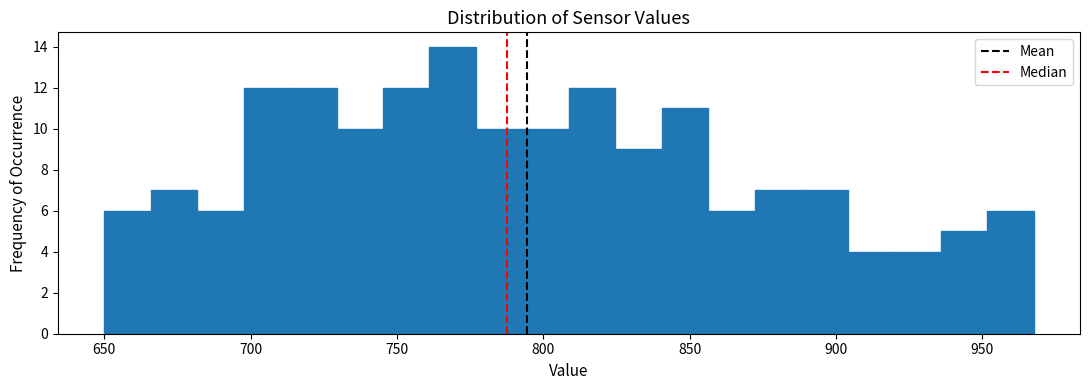

Around what value on the x-axis is the tallest bar? Give the approximate position of its centre, as read against the axis.

770